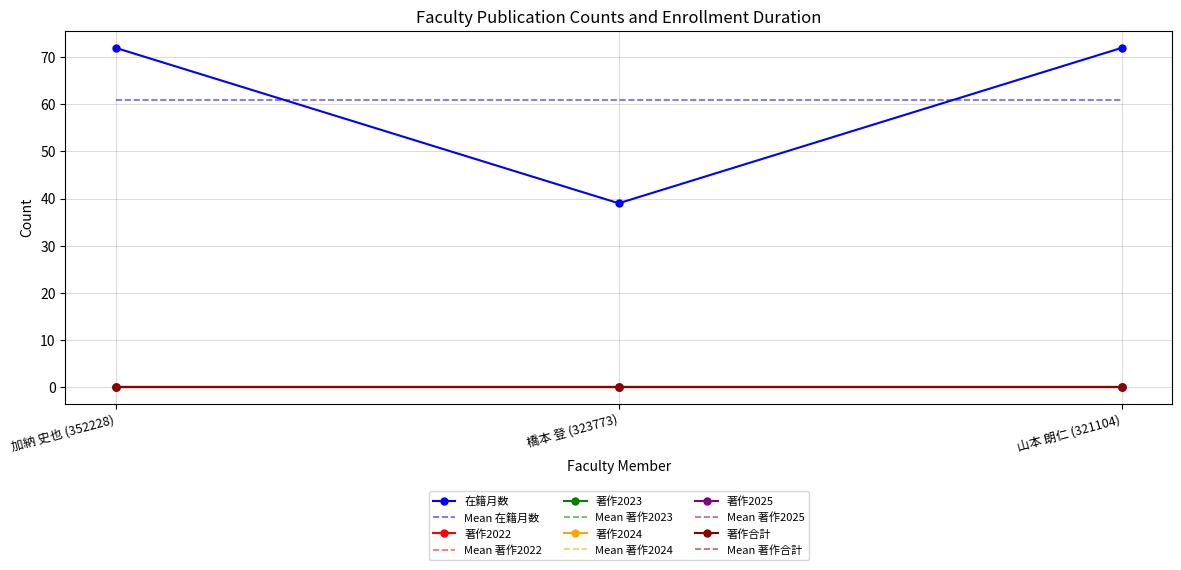

What is the maximum value shown in the chart?

72